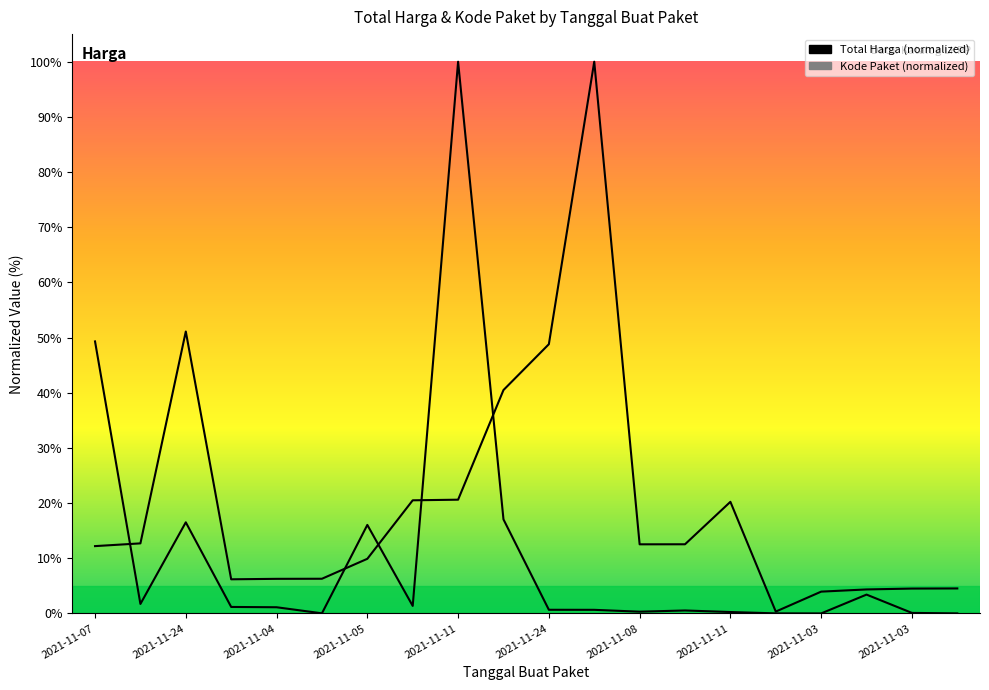

Where is the first local maximum for Kode Paket?

2021-11-24